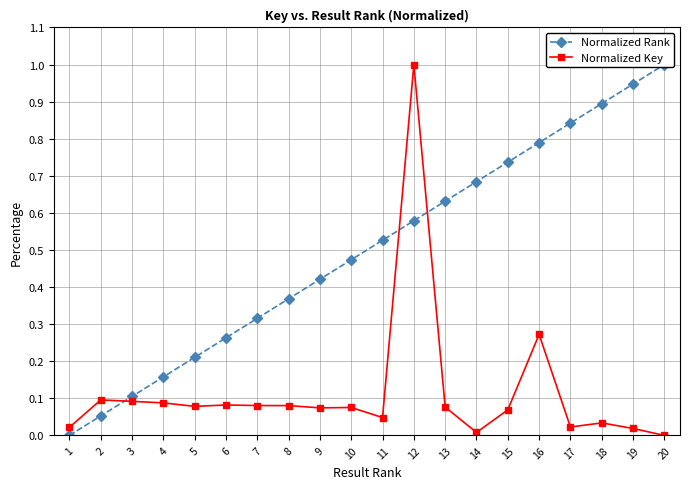

What is the spread (max minus min) of values at 13?

0.6